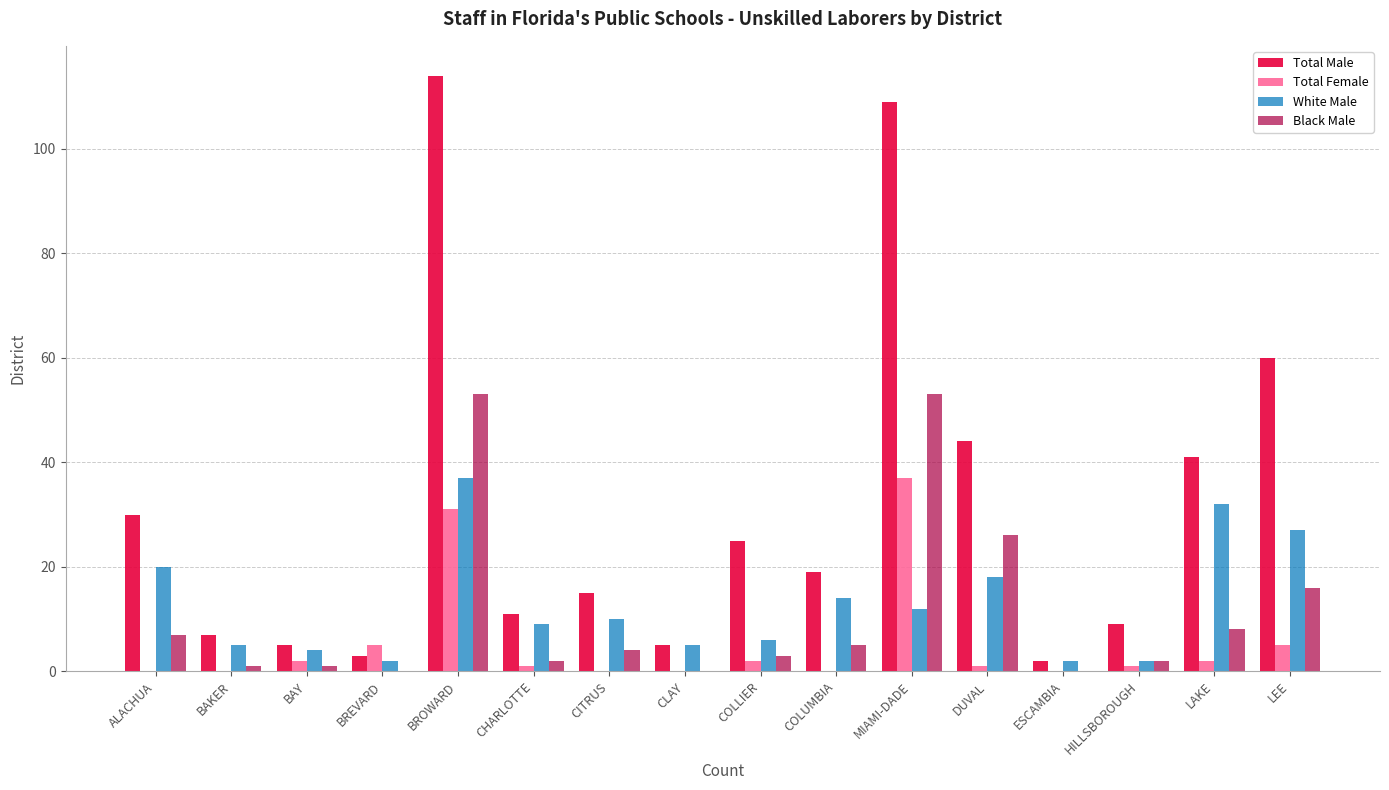

The Total Female series shows 31 at BROWARD. True or false?

True